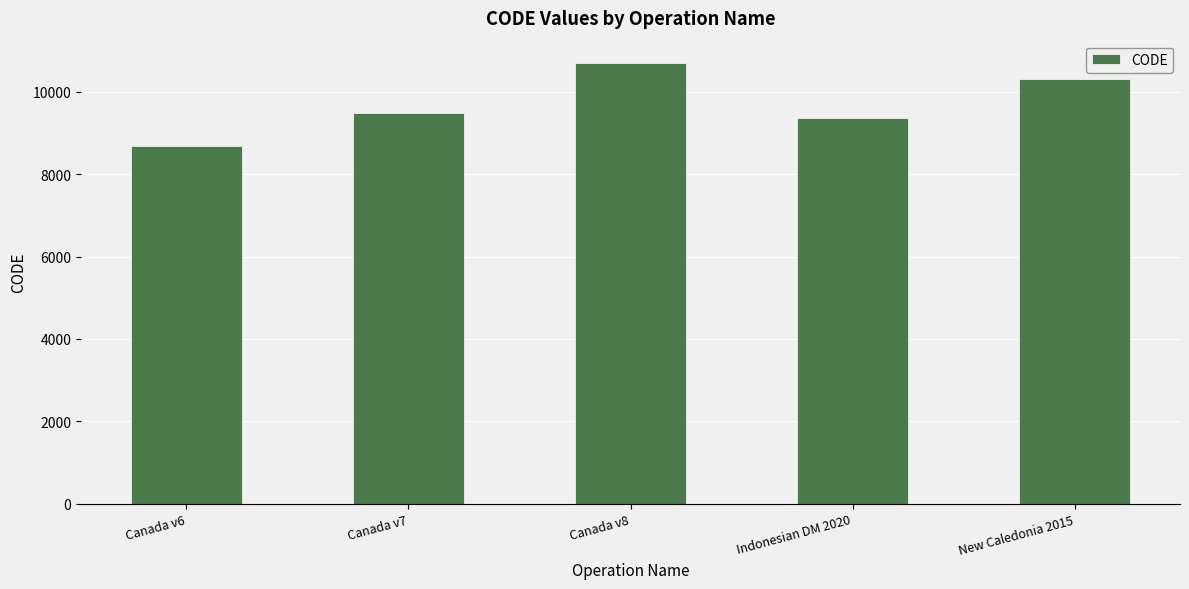

How many bars are there in total?

5